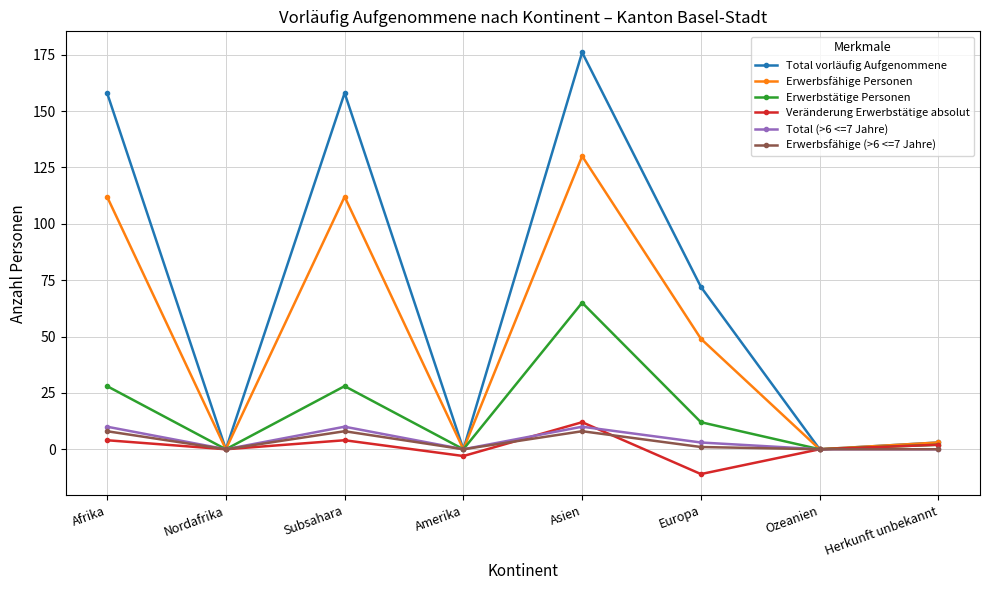

At which category does the chart reach its peak across all series?

Asien